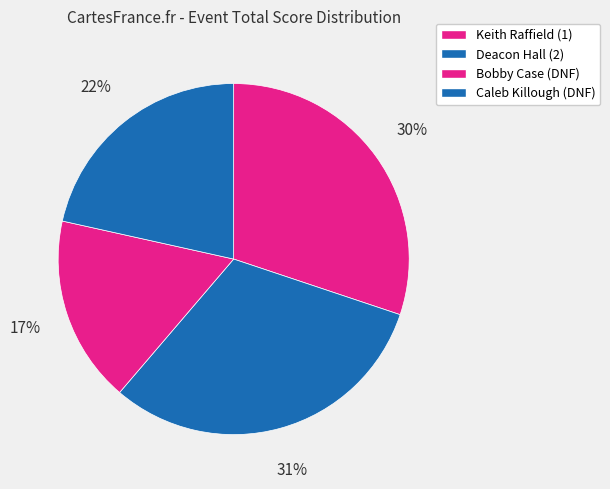

What percentage is the Deacon Hall (2) slice, to the nearest percent?

31%